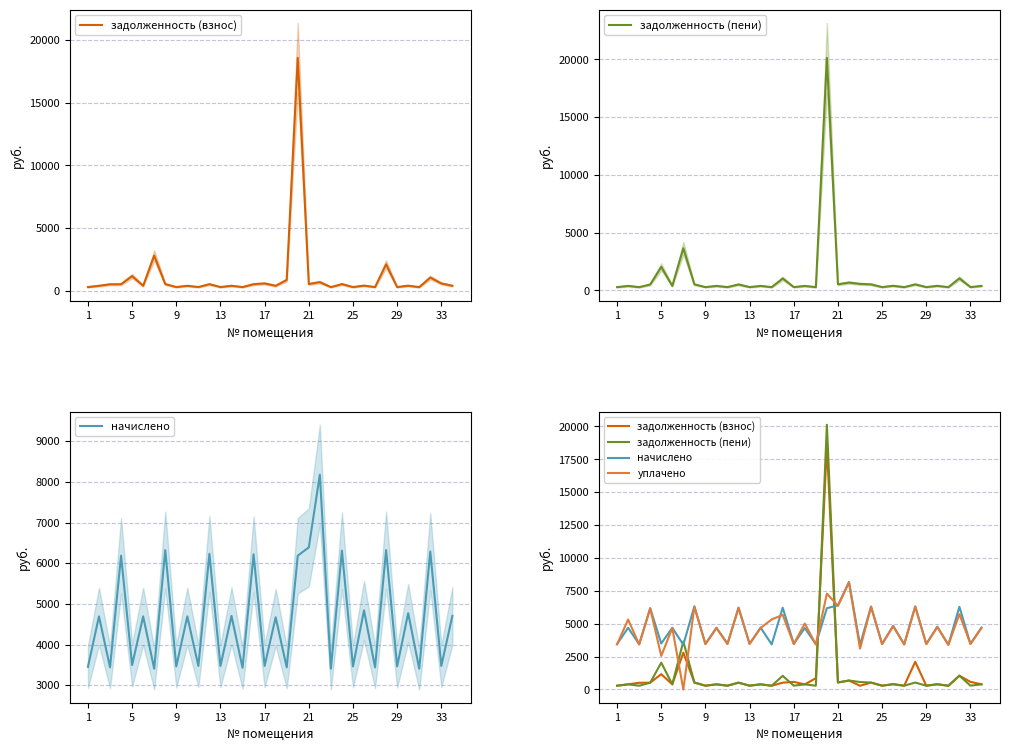

True or false: задолженность (взнос) and уплачено intersect in this chart.

True